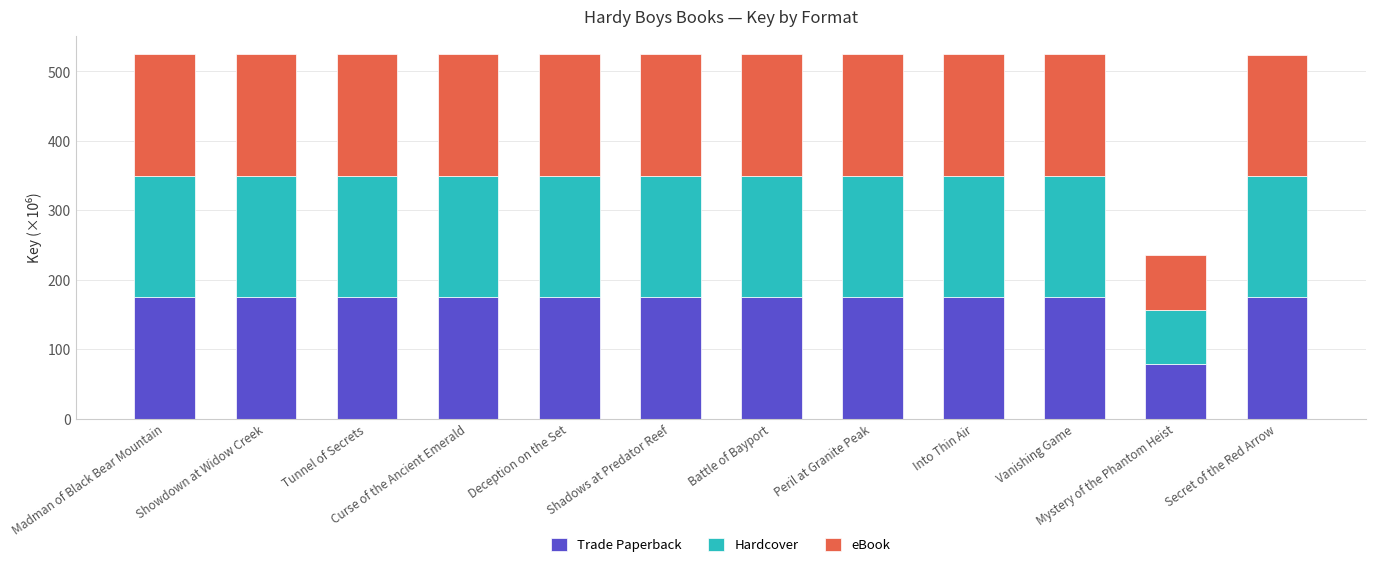

What is the average value of the Trade Paperback series?

166.7